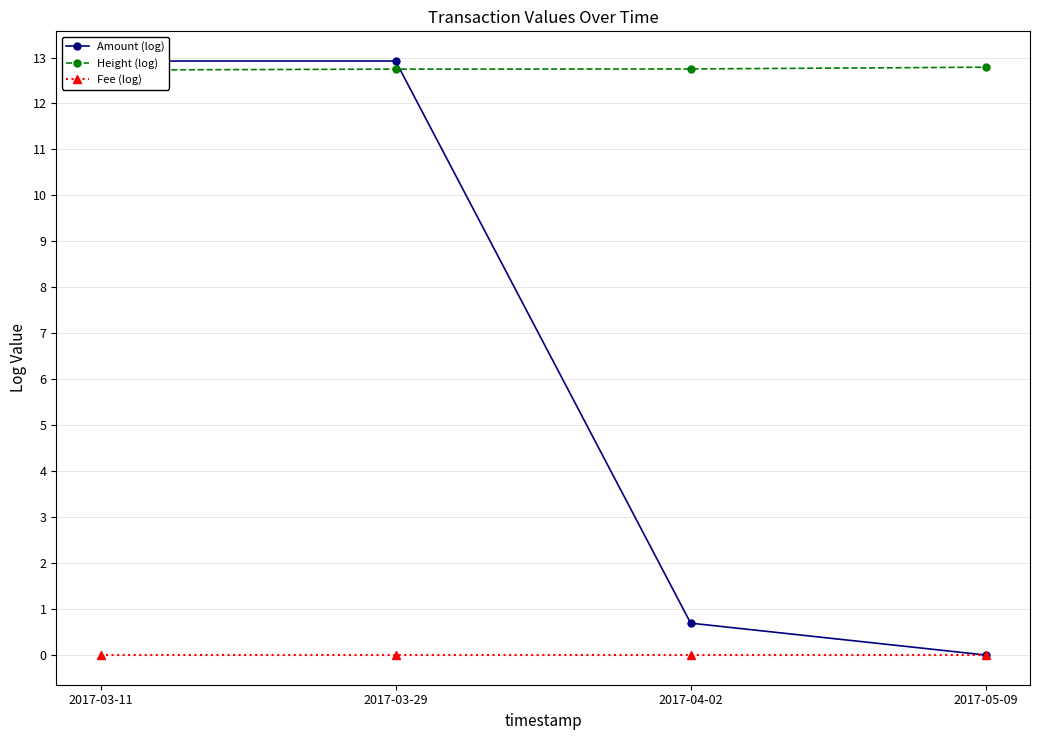

Read the Height (log) value at 2017-03-29.

12.7